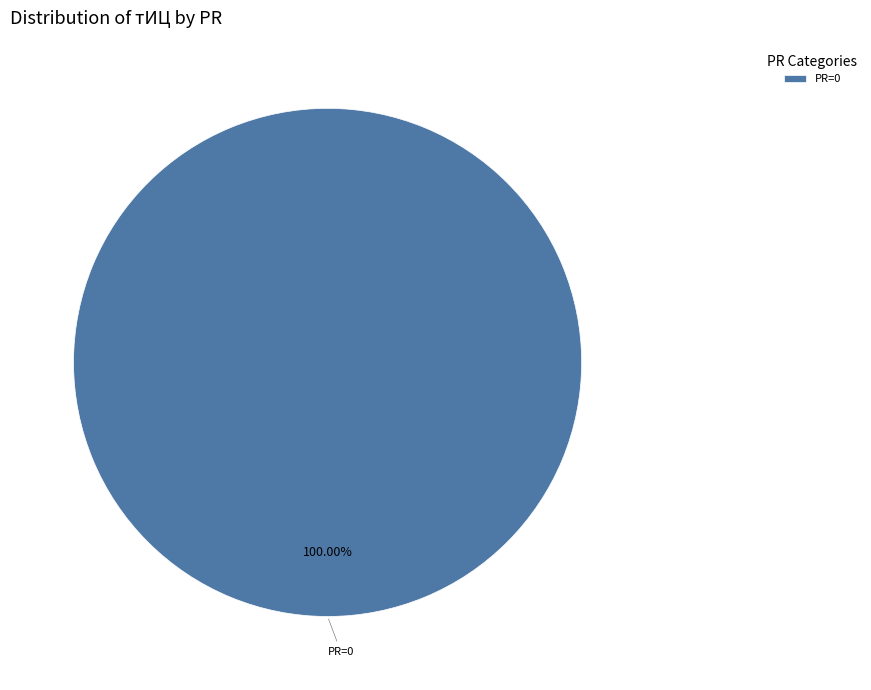

Rank the categories by value from highest to lowest.

PR=0